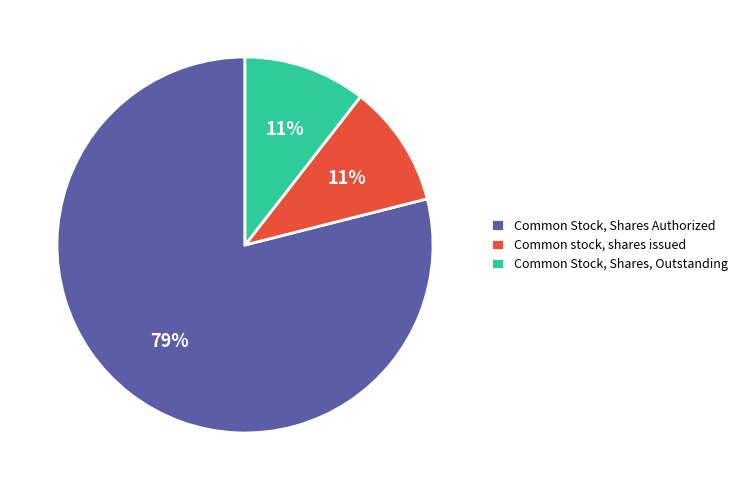

Does Common stock, shares issued account for over 50% of the chart?

No